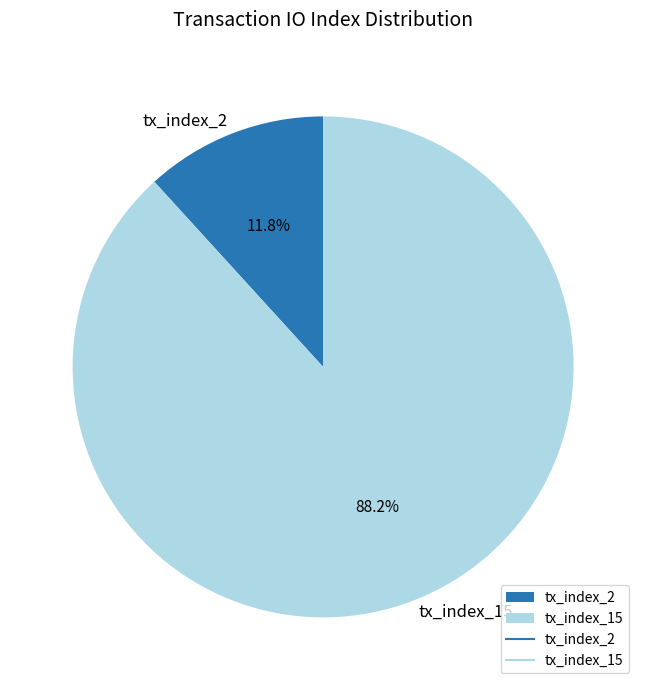

What percentage is NOT represented by tx_index_2?

88.2%